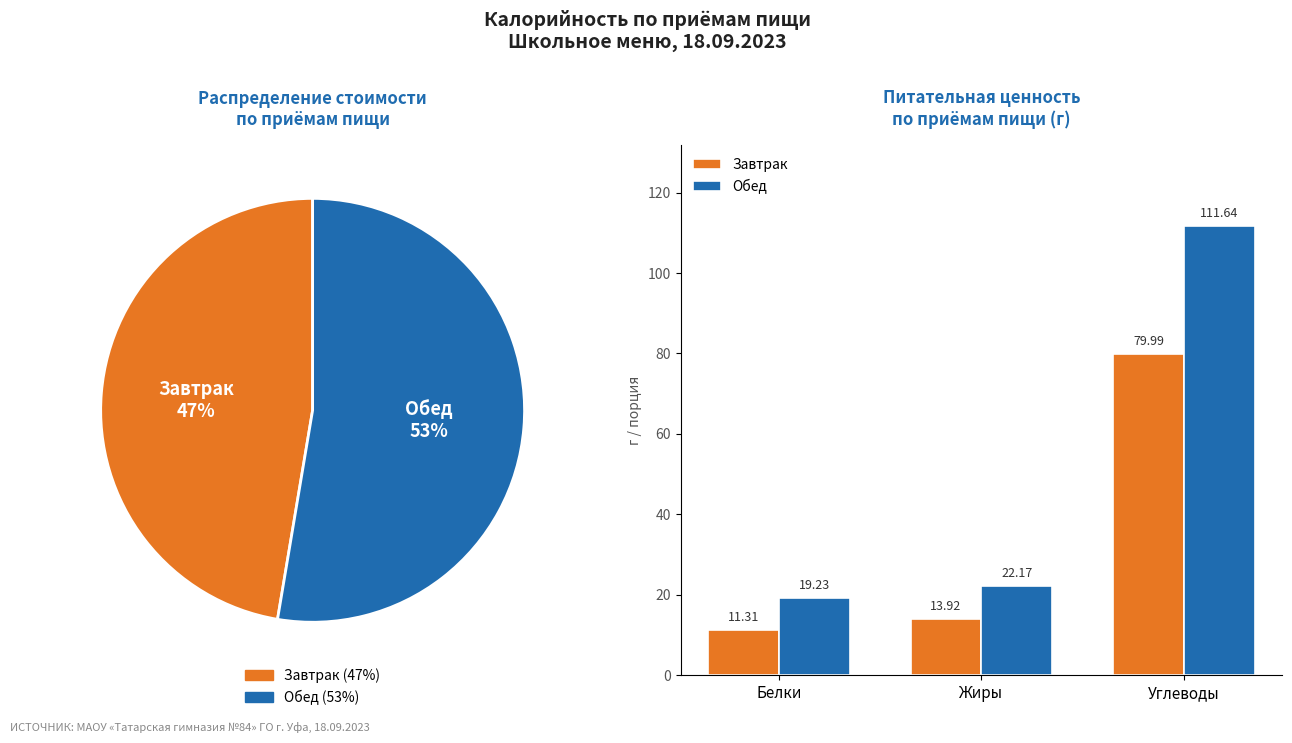

Is there a majority slice in this chart?

Yes